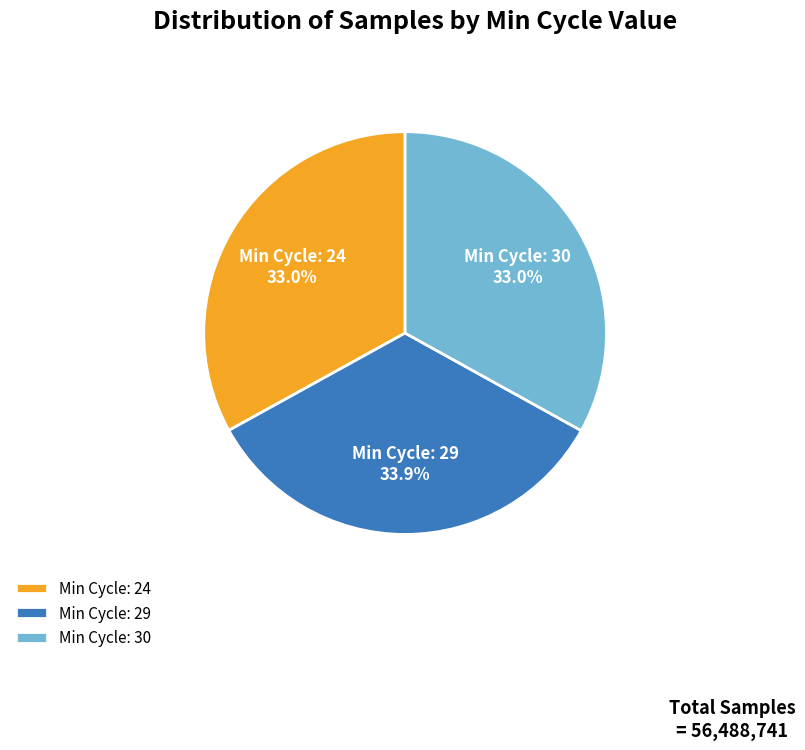

What is the ratio of the value at Min Cycle: 29 to the value at Min Cycle: 24?

1.0